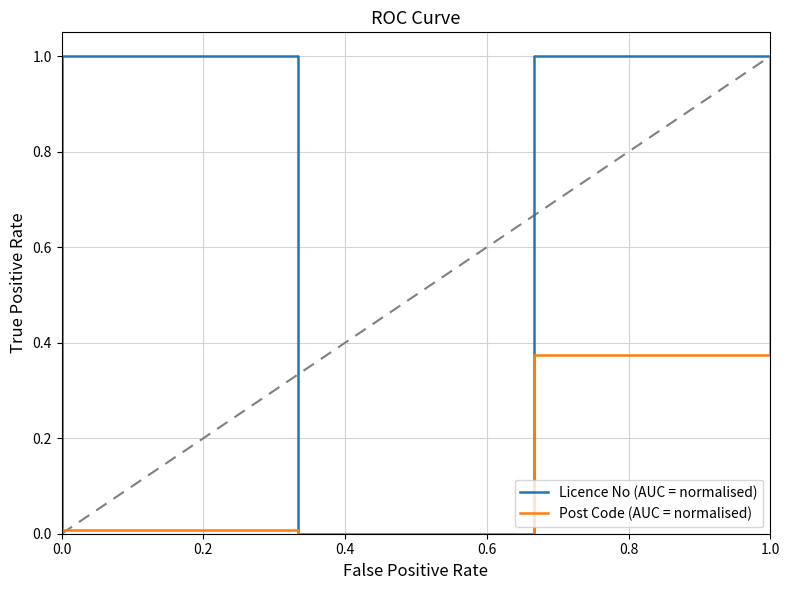

What is the sum of all Licence No (AUC = normalised) values?

4.0